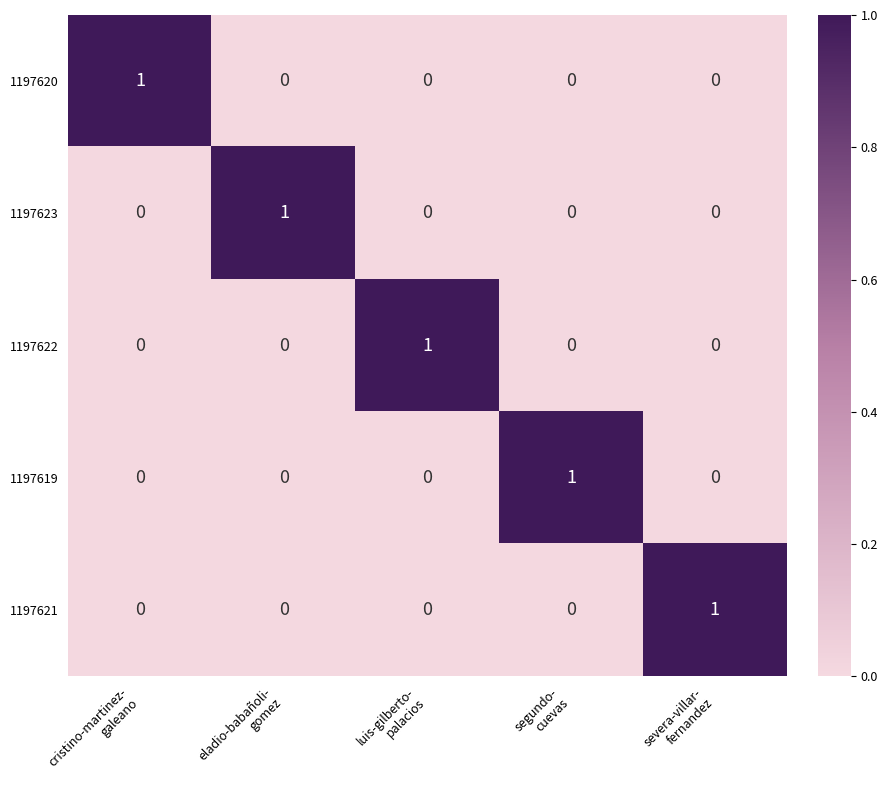

At how many categories does at least one series exceed 0?

5